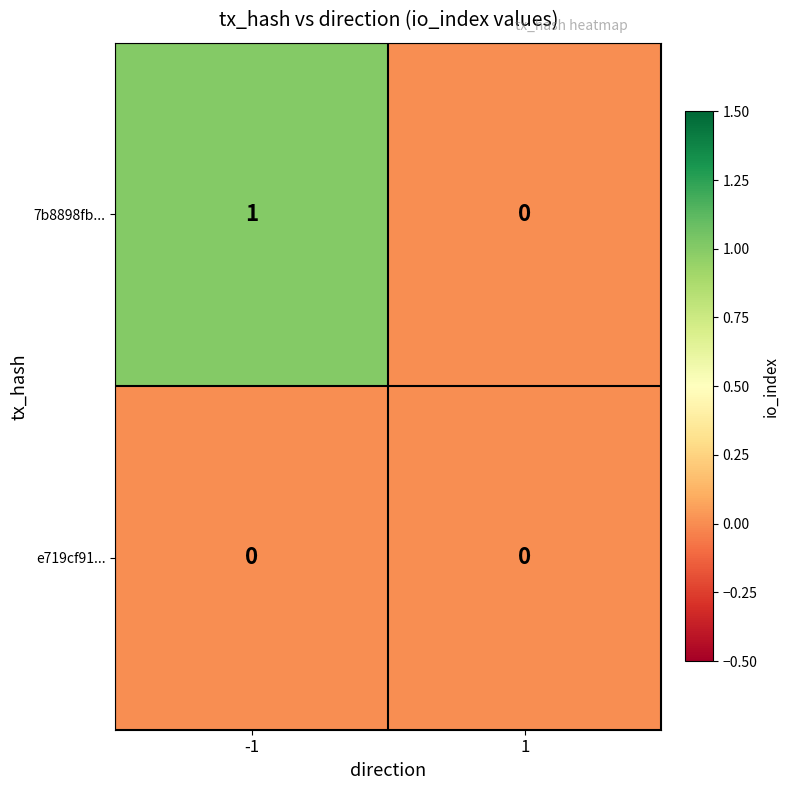

Which series changed the most between -1 and 1?

7b8898fb...